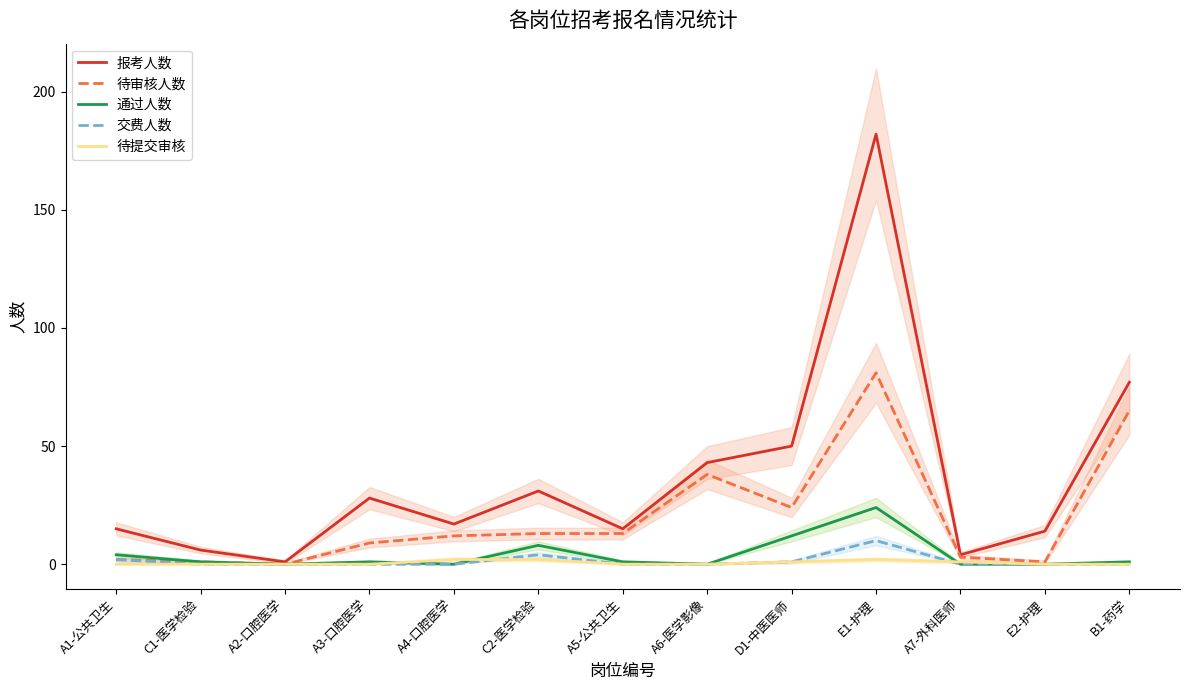

At A6-医学影像, list the series in order from smallest to largest.

通过人数, 交费人数, 待提交审核, 待审核人数, 报考人数